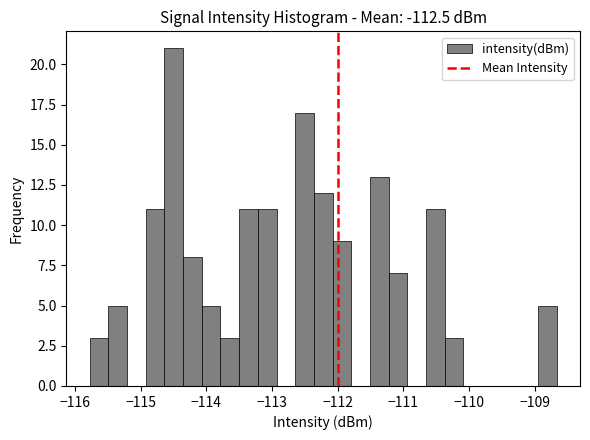

Read against the x-axis, roughly where is the centre of the tallest bar?

-114.5